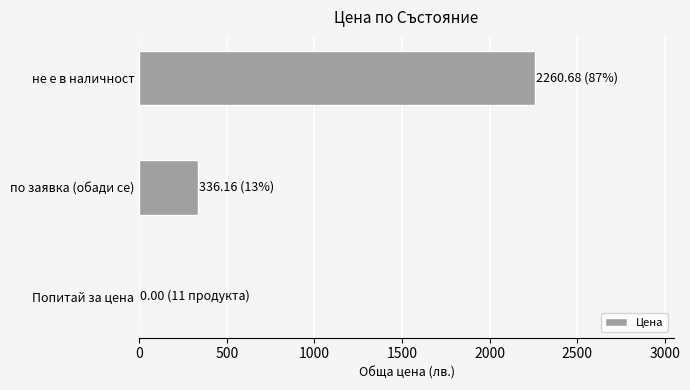

The value at Попитай за цена is 749.7. True or false?

False